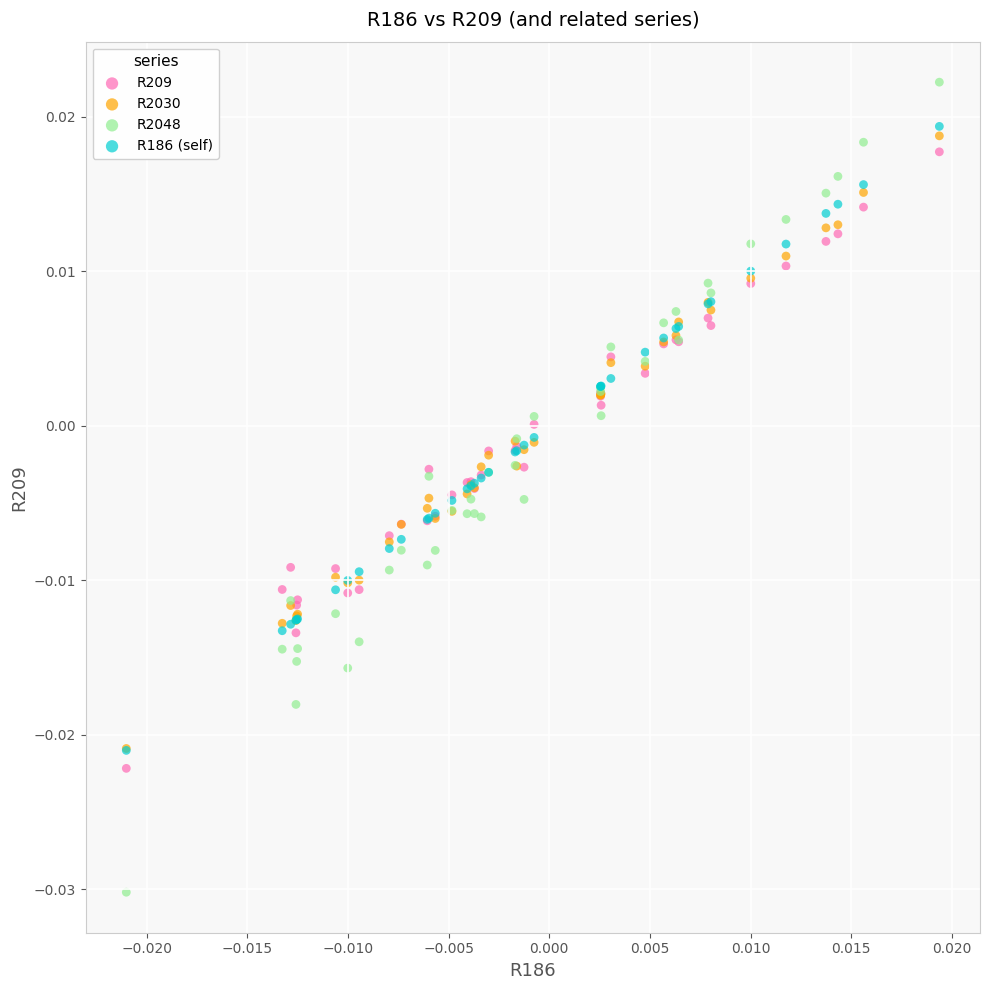

Which series reaches the maximum Y coordinate?

R2048